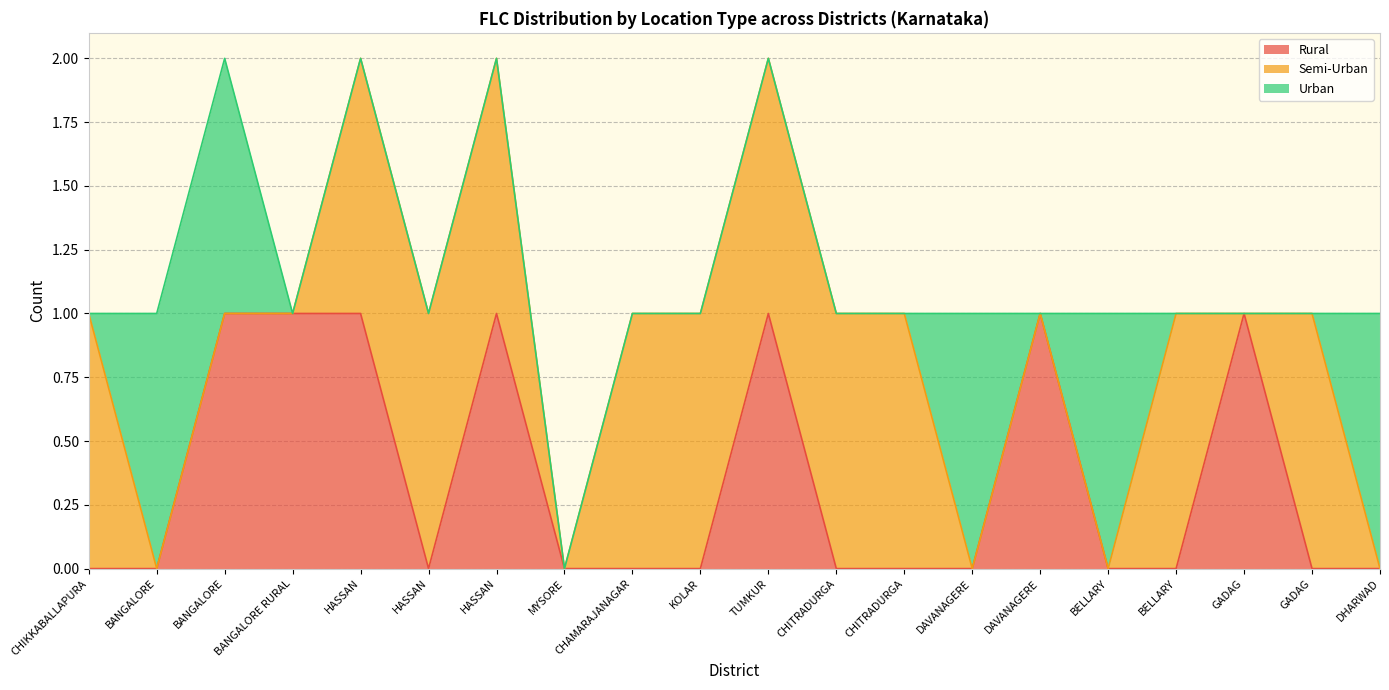

True or false: Rural and Semi-Urban cross at least once.

True